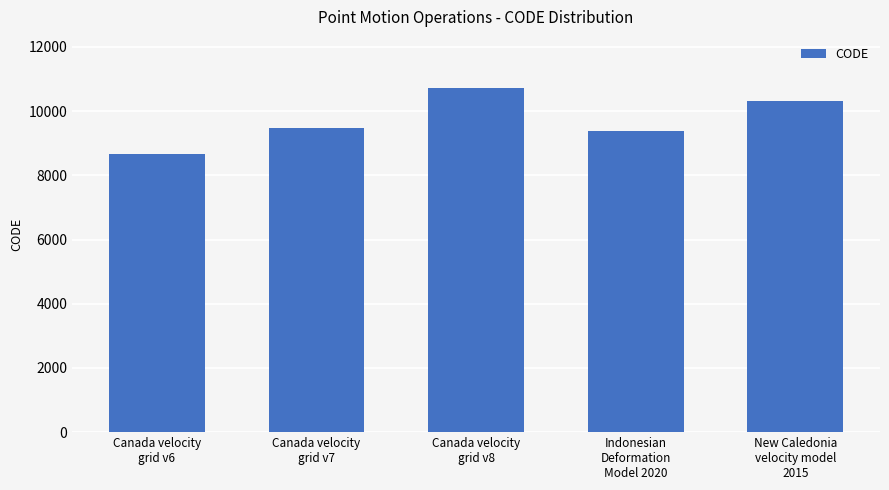

List the labels in order of value, smallest first.

Canada velocity
grid v6, Indonesian
Deformation
Model 2020, Canada velocity
grid v7, New Caledonia
velocity model
2015, Canada velocity
grid v8